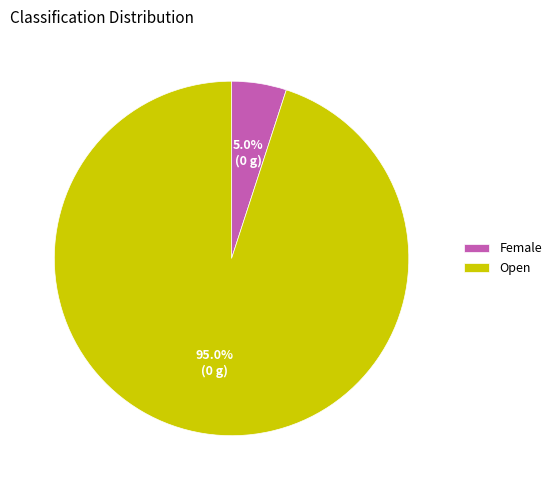

To the nearest percent, what is the average slice percentage?

50%